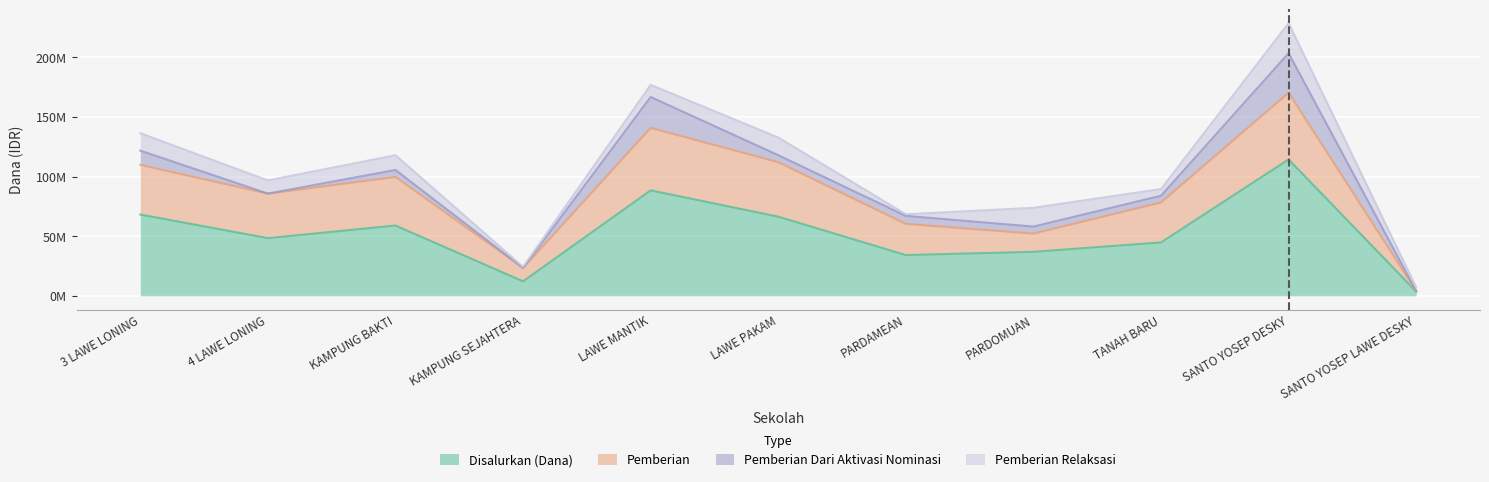

What is the value of the Pemberian Relaksasi point at the 11th from the left?

3150000